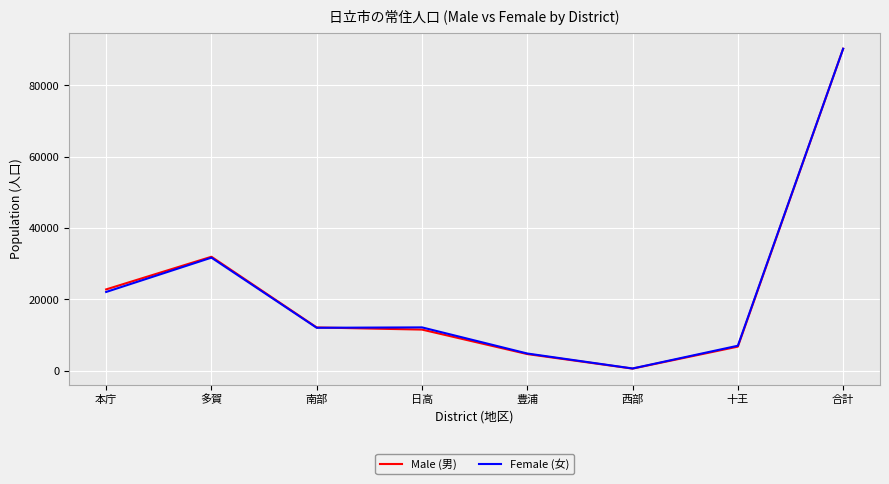

At which category does Female (女) reach its first local peak?

多賀